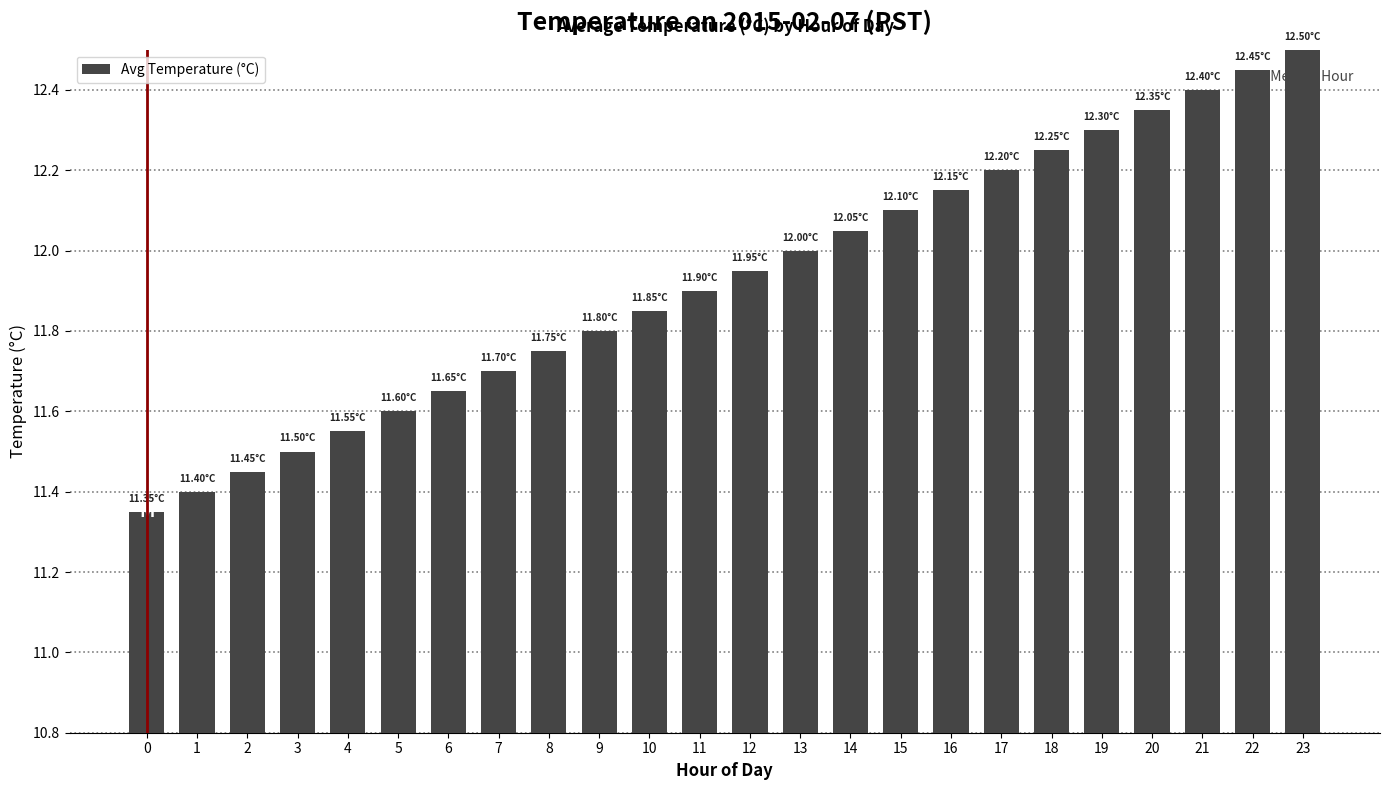

Are the bars grouped side by side (vs. stacked)?

No